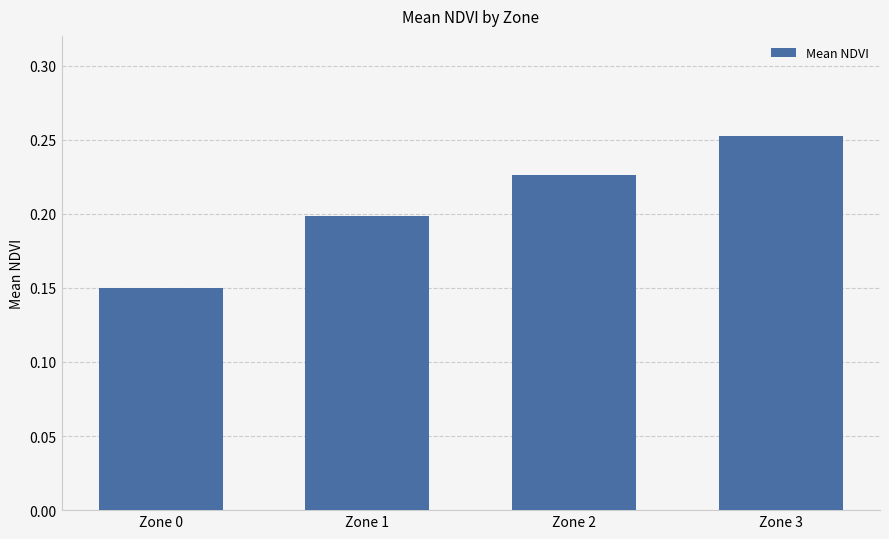

What is the sum of the values at Zone 0 and Zone 3?

0.4